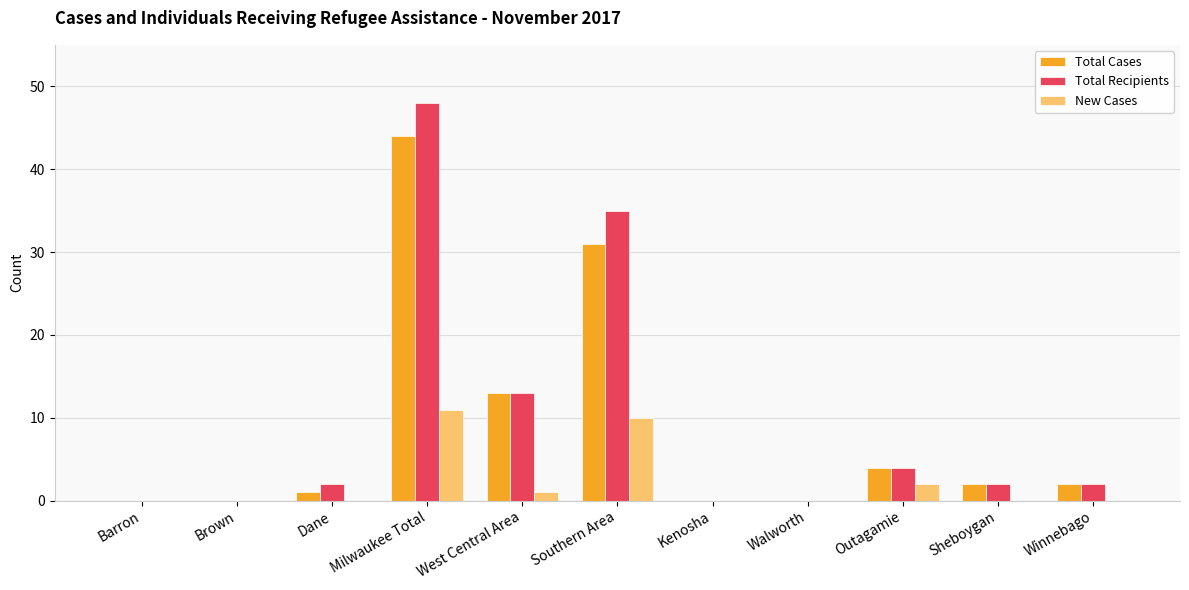

What are all the series names shown in the legend?

Total Cases, Total Recipients, New Cases